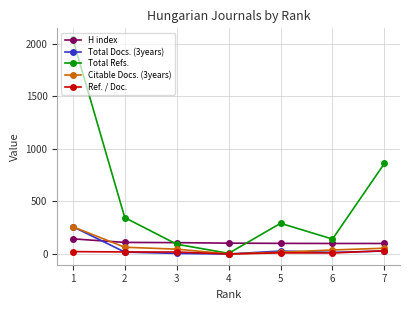

Reading left to right, list all the values displayed in this chart.

H index: 7=100.0	6=100.0	5=101.0	4=103.0	3=108.0	2=110.0	1=144.0
Total Docs. (3years): 7=28.0	6=15.0	5=28.0	4=0.0	3=5.0	2=18.0	1=260.0
Total Refs.: 7=862.0	6=142.0	5=292.0	4=6.0	3=93.0	2=346.0	1=2046.0
Citable Docs. (3years): 7=55.0	6=38.0	5=17.0	4=0.0	3=46.0	2=64.0	1=259.0
Ref. / Doc.: 7=30.8	6=9.5	5=10.4	4=0.0	3=18.6	2=19.2	1=22.5